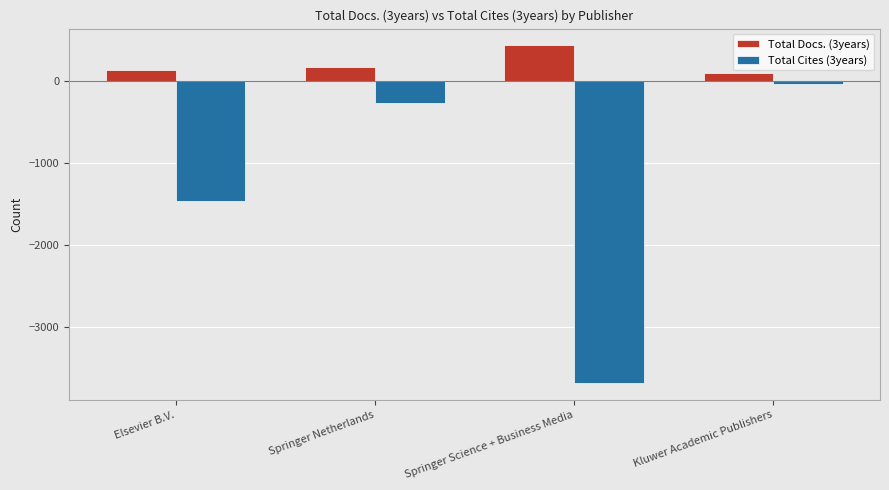

What is the value of the Total Docs. (3years) bar at the 2nd from the left?

177